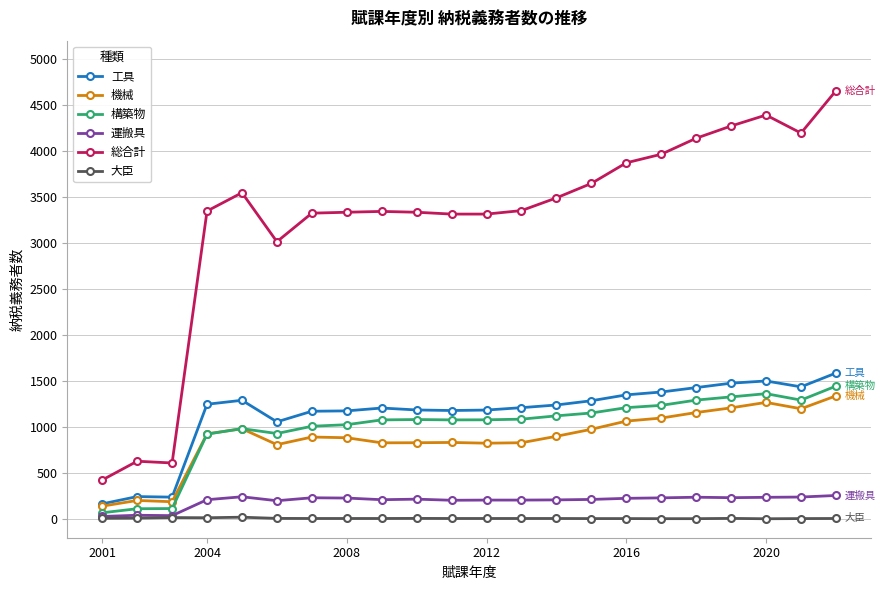

True or false: 総合計 and 大臣 intersect in this chart.

False